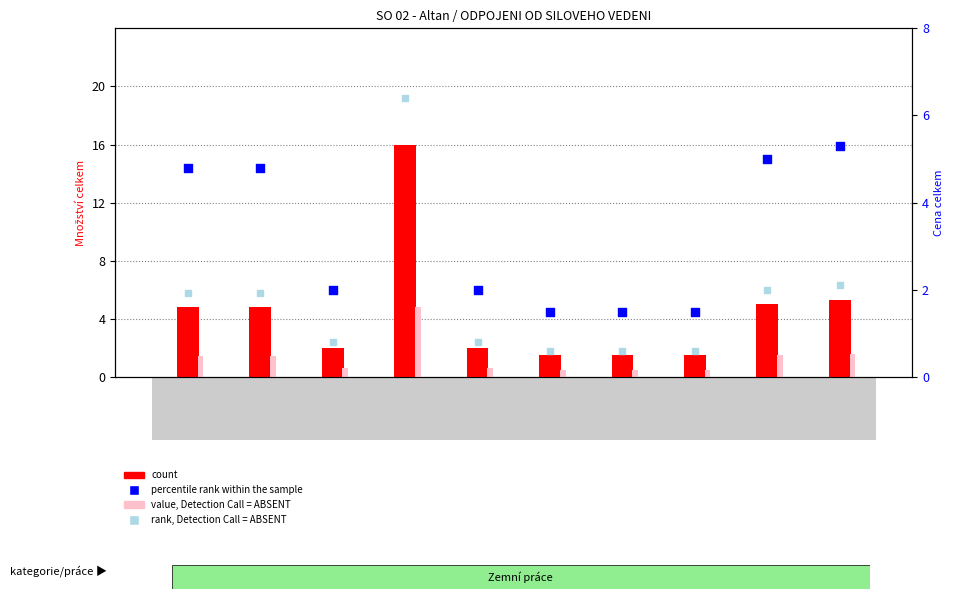

At which category is the sum across all series the highest?

115101201